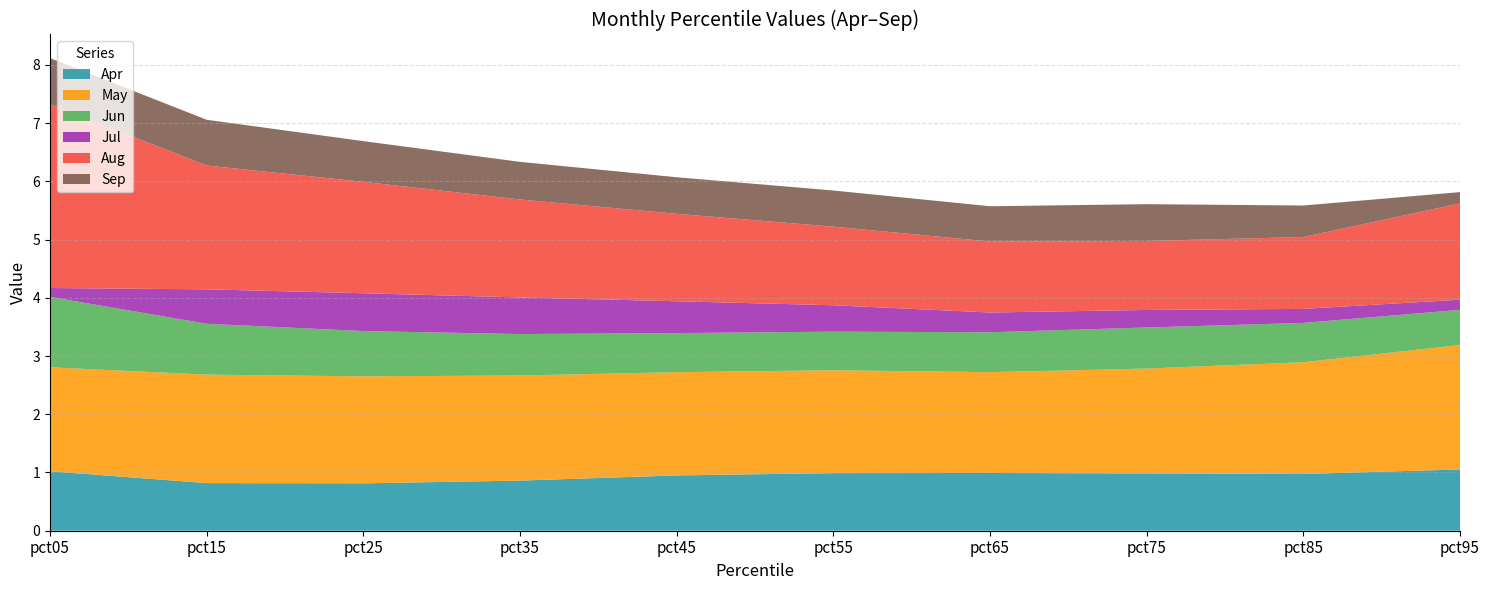

Reading left to right, transcribe all the data shown in this chart.

Apr: pct05=1.0	pct15=0.8	pct25=0.8	pct35=0.9	pct45=0.9	pct55=1.0	pct65=1.0	pct75=1.0	pct85=1.0	pct95=1.1
May: pct05=1.8	pct15=1.9	pct25=1.8	pct35=1.8	pct45=1.8	pct55=1.8	pct65=1.7	pct75=1.8	pct85=1.9	pct95=2.1
Jun: pct05=1.2	pct15=0.9	pct25=0.8	pct35=0.7	pct45=0.7	pct55=0.7	pct65=0.7	pct75=0.7	pct85=0.7	pct95=0.6
Jul: pct05=0.2	pct15=0.6	pct25=0.6	pct35=0.6	pct45=0.5	pct55=0.5	pct65=0.3	pct75=0.3	pct85=0.2	pct95=0.2
Aug: pct05=3.2	pct15=2.1	pct25=1.9	pct35=1.7	pct45=1.5	pct55=1.3	pct65=1.2	pct75=1.2	pct85=1.2	pct95=1.7
Sep: pct05=0.8	pct15=0.8	pct25=0.7	pct35=0.6	pct45=0.6	pct55=0.6	pct65=0.6	pct75=0.6	pct85=0.5	pct95=0.2